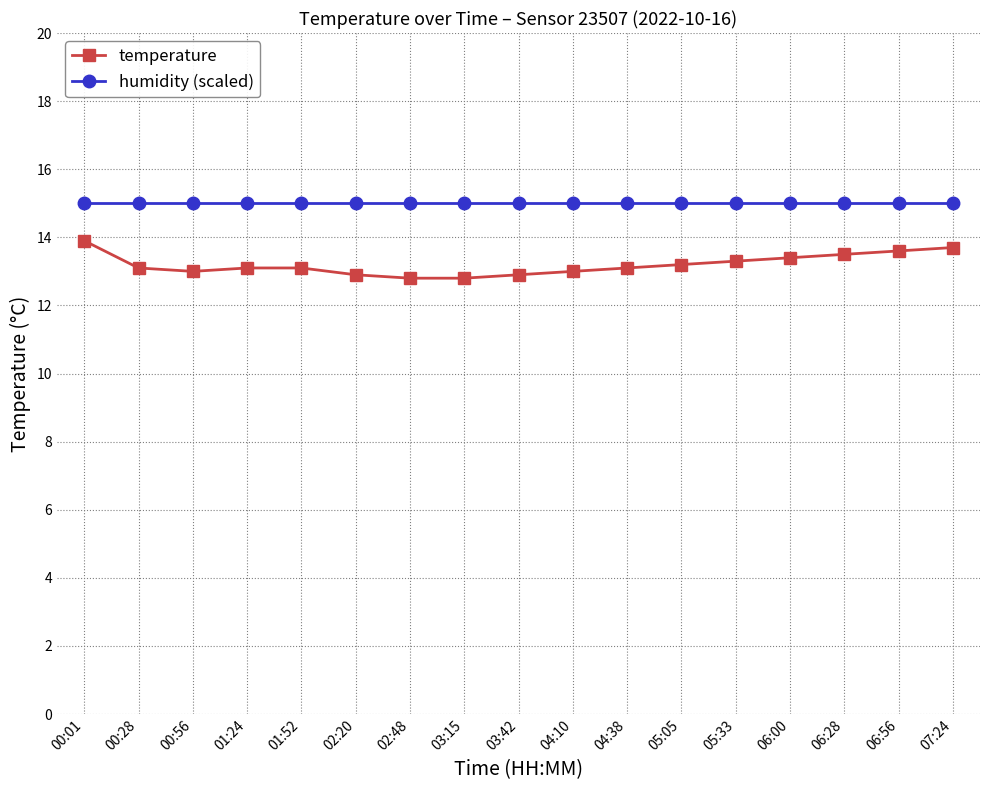

What is the total value across all series at 05:05?

28.2